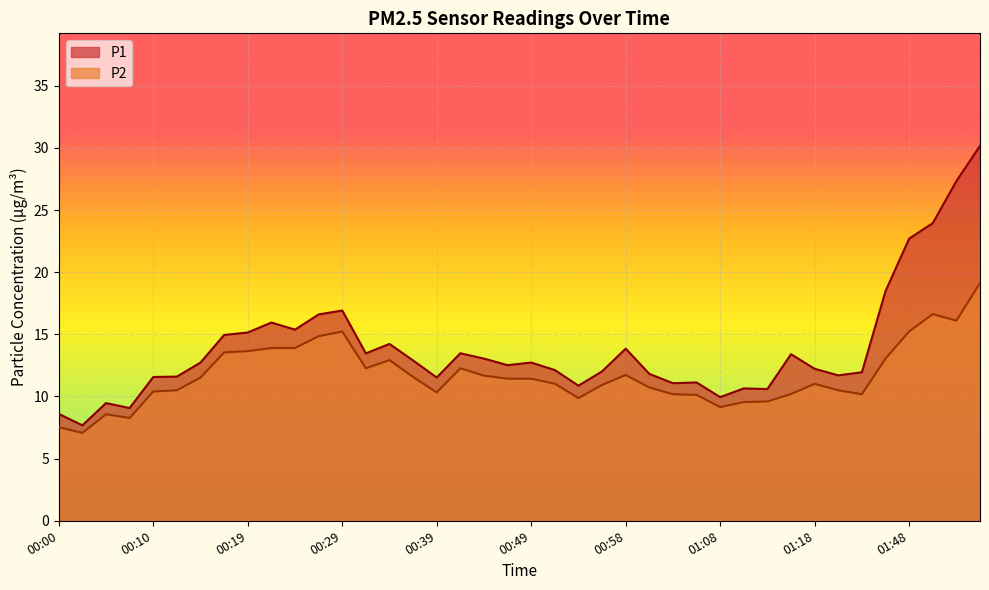

What is the sum of the P1 values at 00:17 and 00:27?

31.6